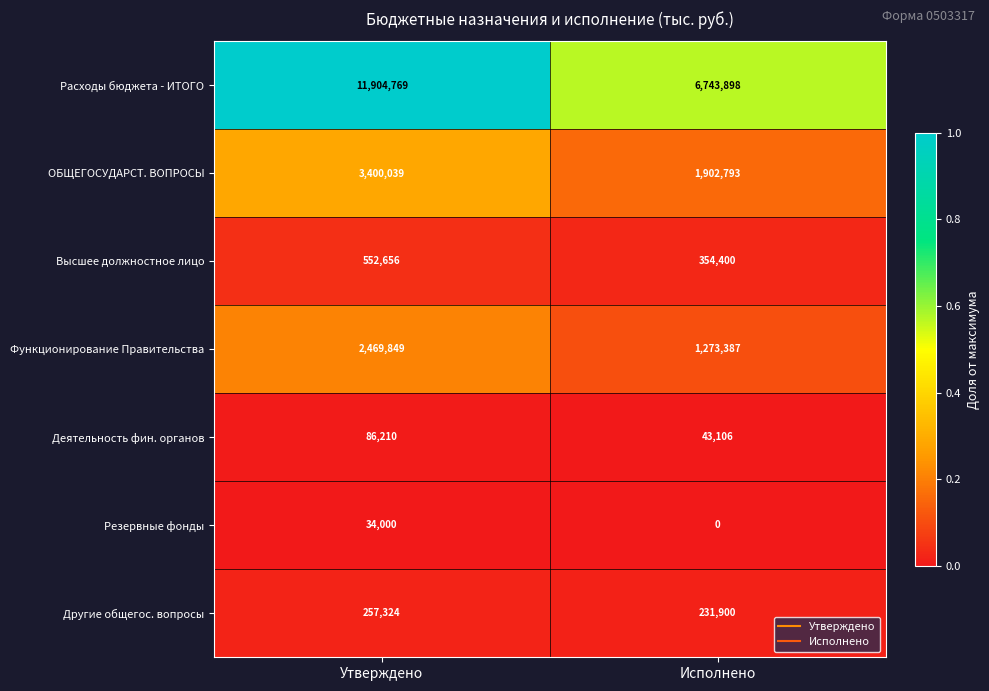

At which category does the chart reach its peak across all series?

Утверждено